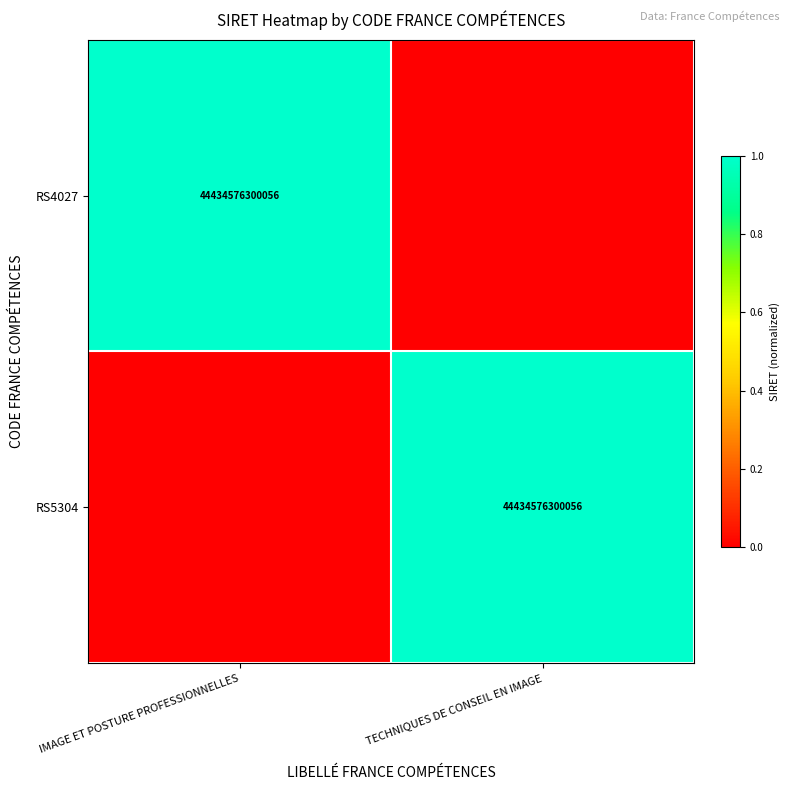

The value of RS4027 at IMAGE ET POSTURE PROFESSIONNELLES is 69384459633212. True or false?

False